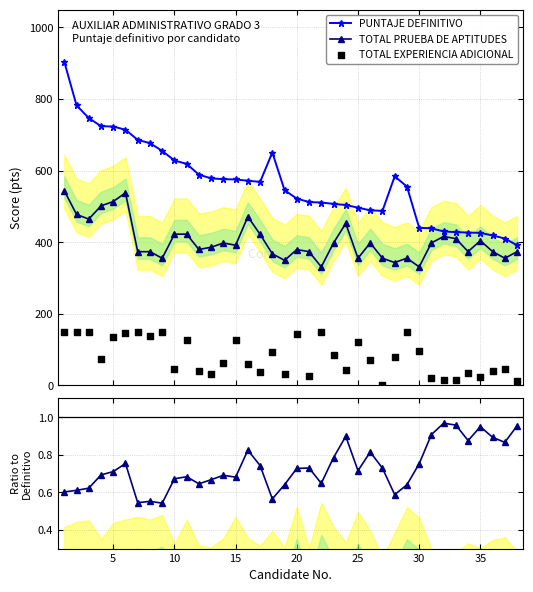

Which series has the largest Y range (max minus min)?

PUNTAJE DEFINITIVO